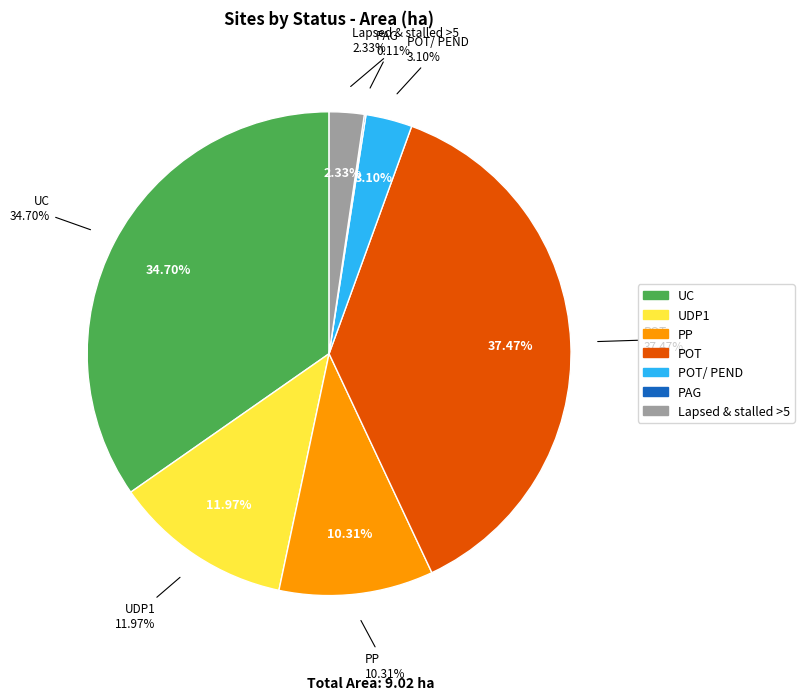

What is the change in value from POT/ PEND to PAG?

-0.3